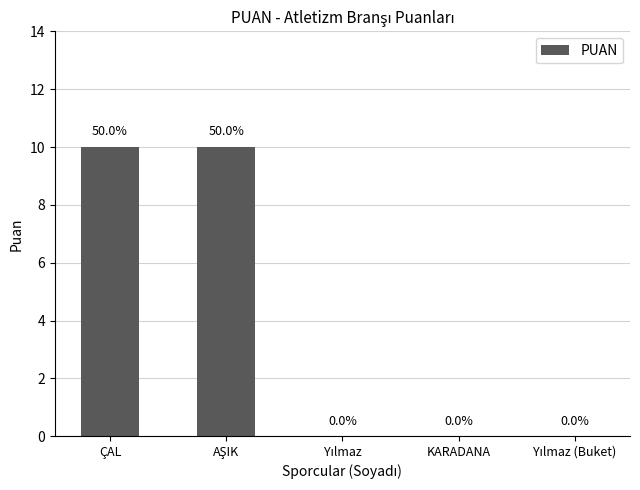

What is the greatest value displayed?

10